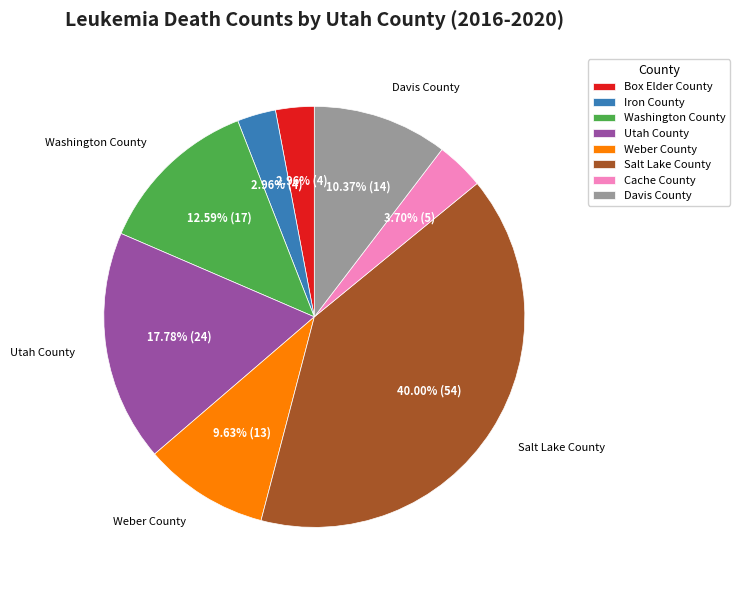

Is there any slice that represents more than half of the pie?

No